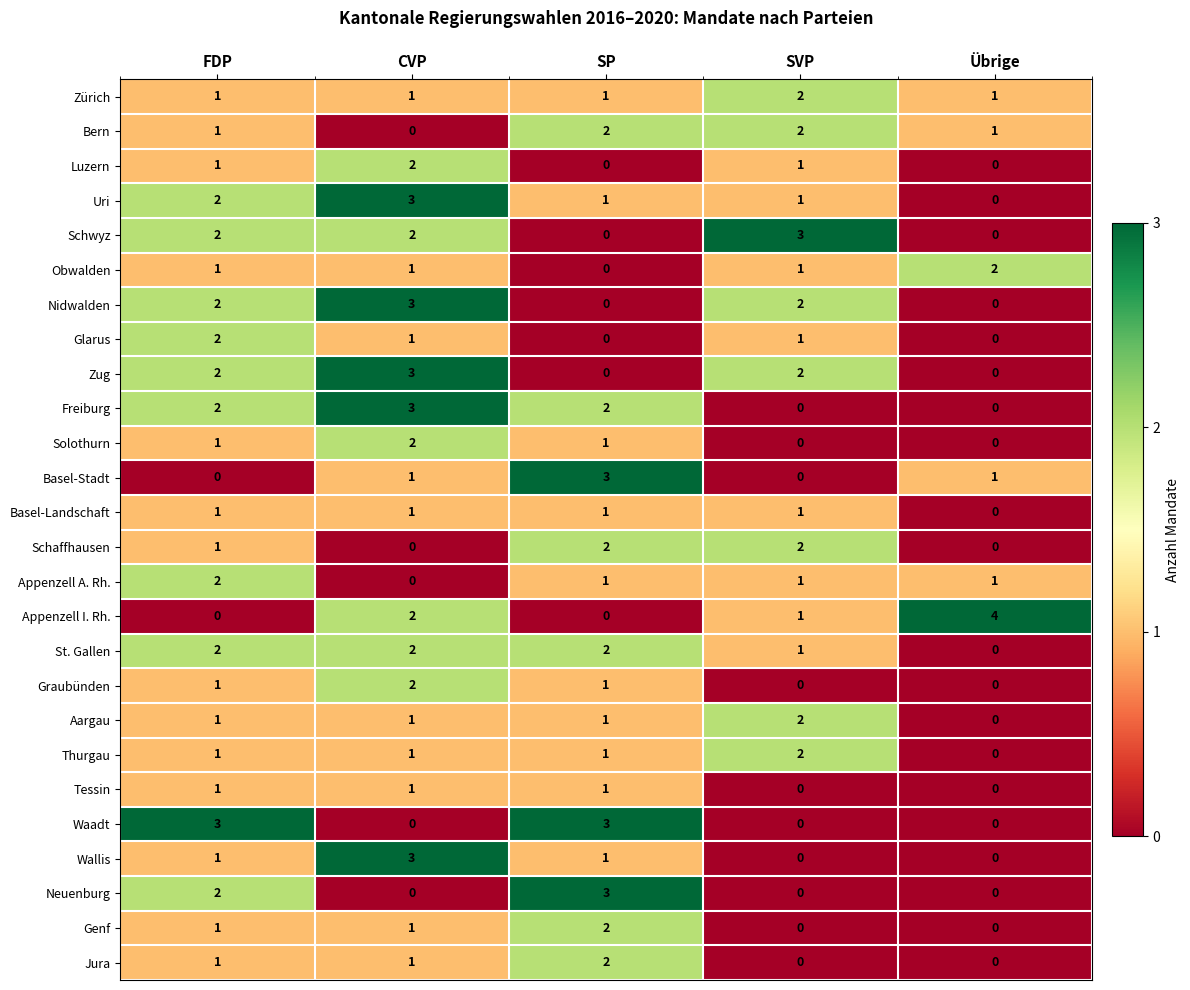

What is the difference between the highest and lowest values at CVP?

3